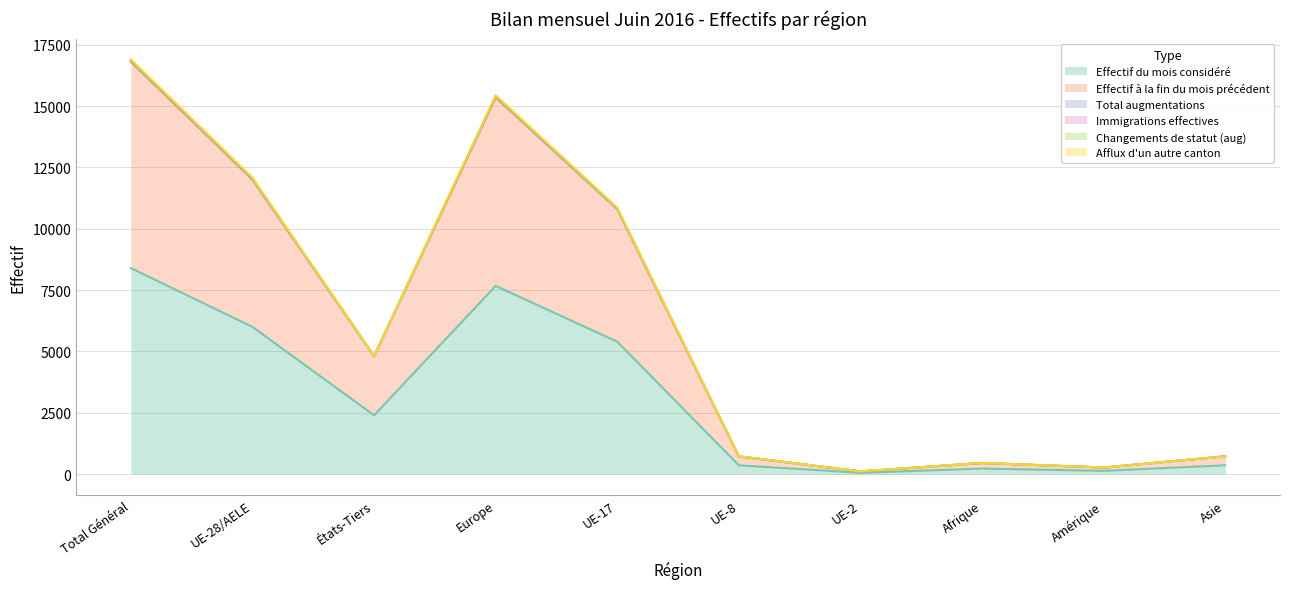

Which category has the highest value in the Effectif du mois considéré series?

Total Général